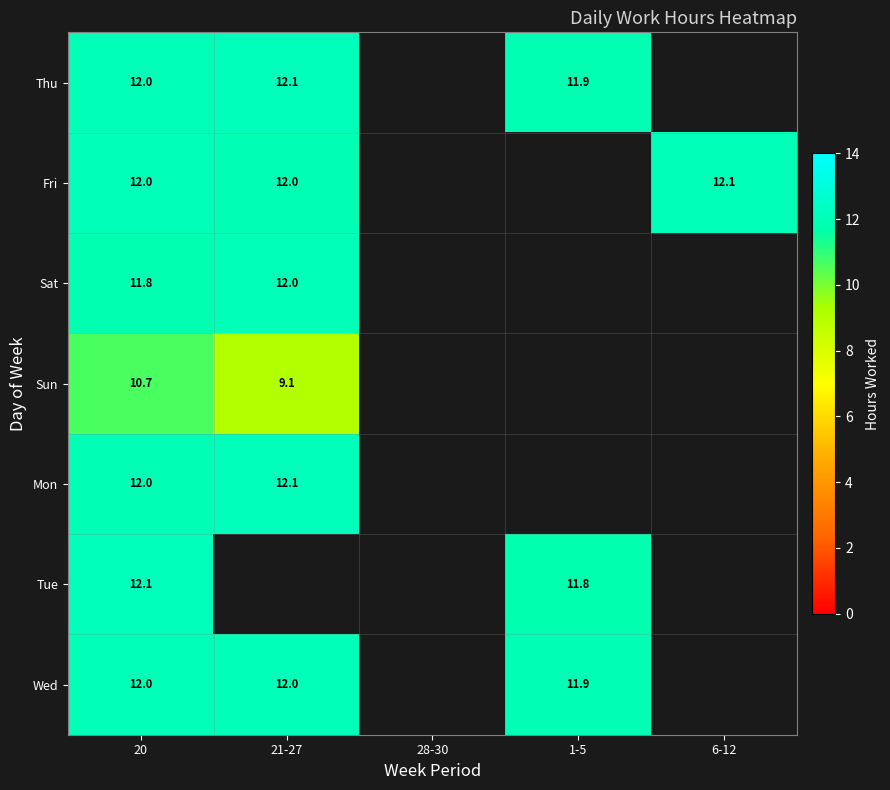

Is it true that Mon equals 12.1 at 21-27?

True